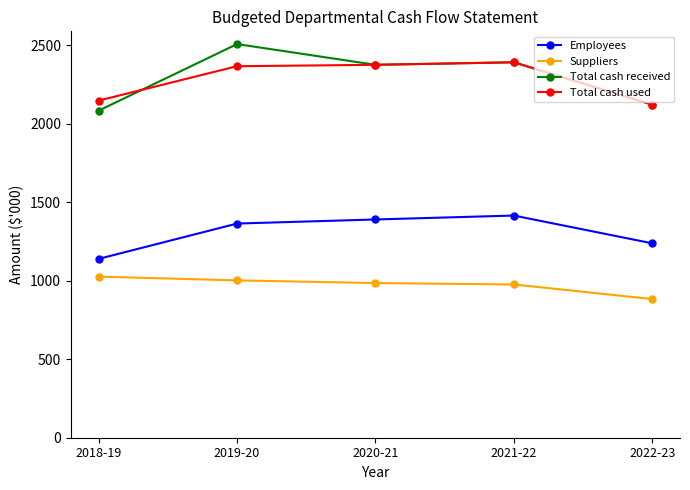

True or false: Employees and Total cash received intersect in this chart.

False